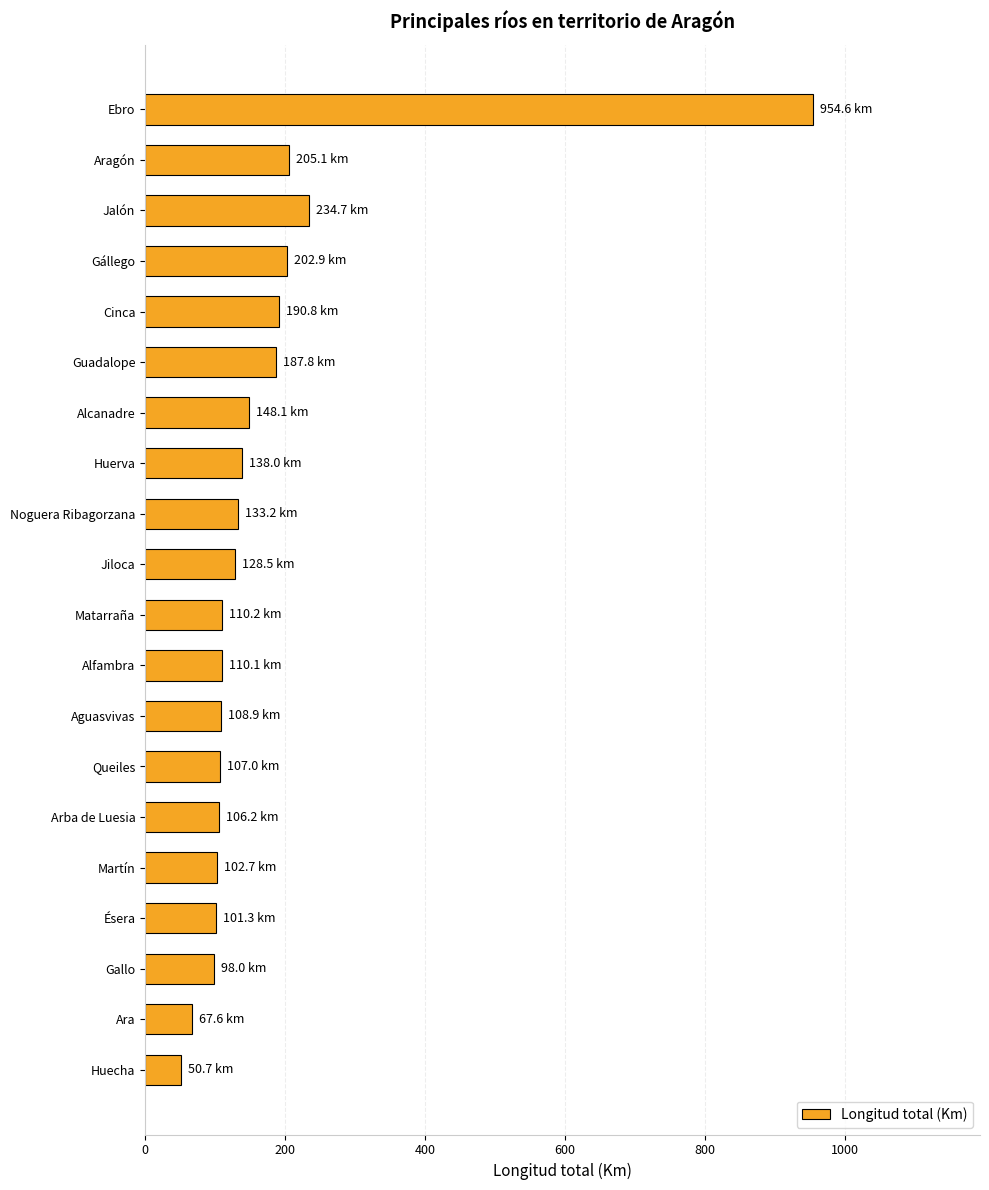

Are the bars grouped side by side (vs. stacked)?

No